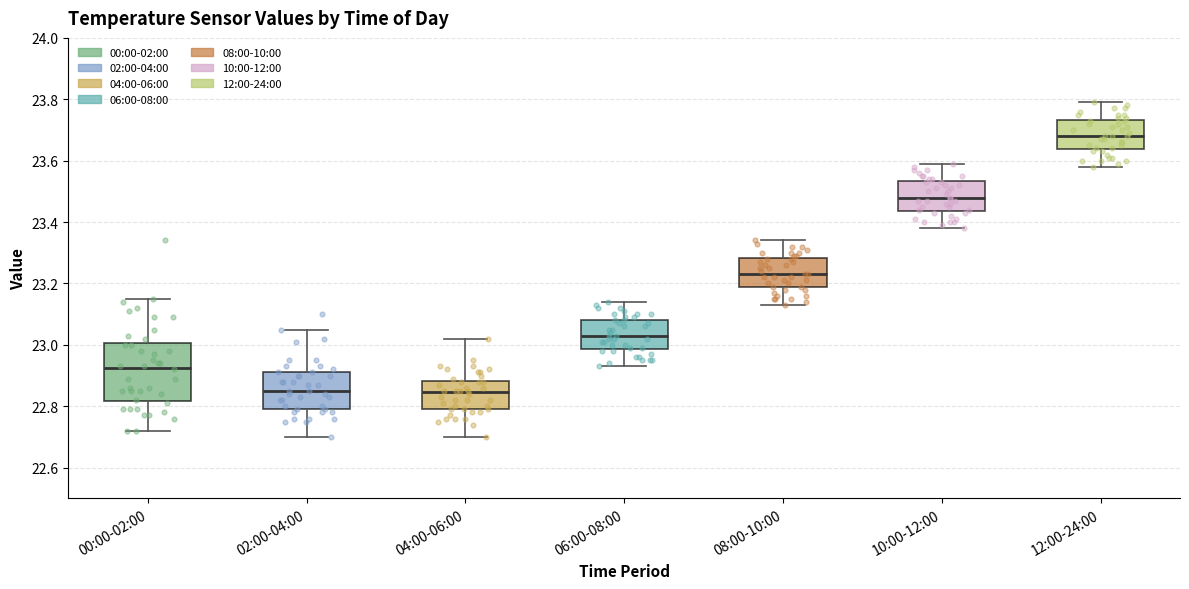

Reading left to right, transcribe this box plot: for each box, give where its median line is, the range the box spans, and where its two whiskers end, as read against the y-axis. The values are not printed on the chart, so give them approximately, as read against the axis.

00:00-02:00: median 22.92, box 22.82 to 23.00, whiskers 22.72 to 23.16
02:00-04:00: median 22.86, box 22.80 to 22.92, whiskers 22.70 to 23.06
04:00-06:00: median 22.84, box 22.80 to 22.88, whiskers 22.70 to 23.02
06:00-08:00: median 23.04, box 22.98 to 23.08, whiskers 22.94 to 23.14
08:00-10:00: median 23.24, box 23.18 to 23.28, whiskers 23.14 to 23.34
10:00-12:00: median 23.48, box 23.44 to 23.54, whiskers 23.38 to 23.60
12:00-24:00: median 23.68, box 23.64 to 23.74, whiskers 23.58 to 23.80